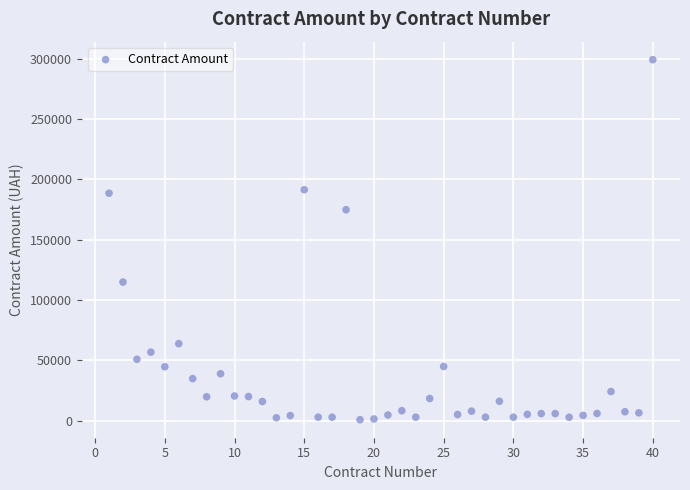

What is the range of Y values (max minus min)?

298350.0